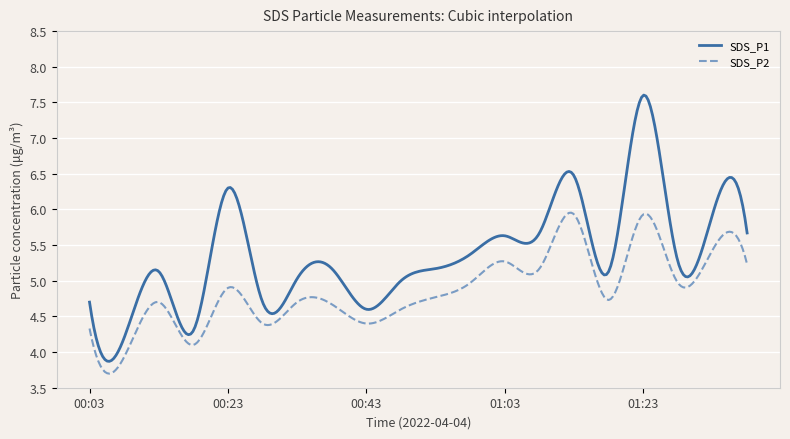

Rank the series by their maximum value, from highest to lowest.

SDS_P1, SDS_P2